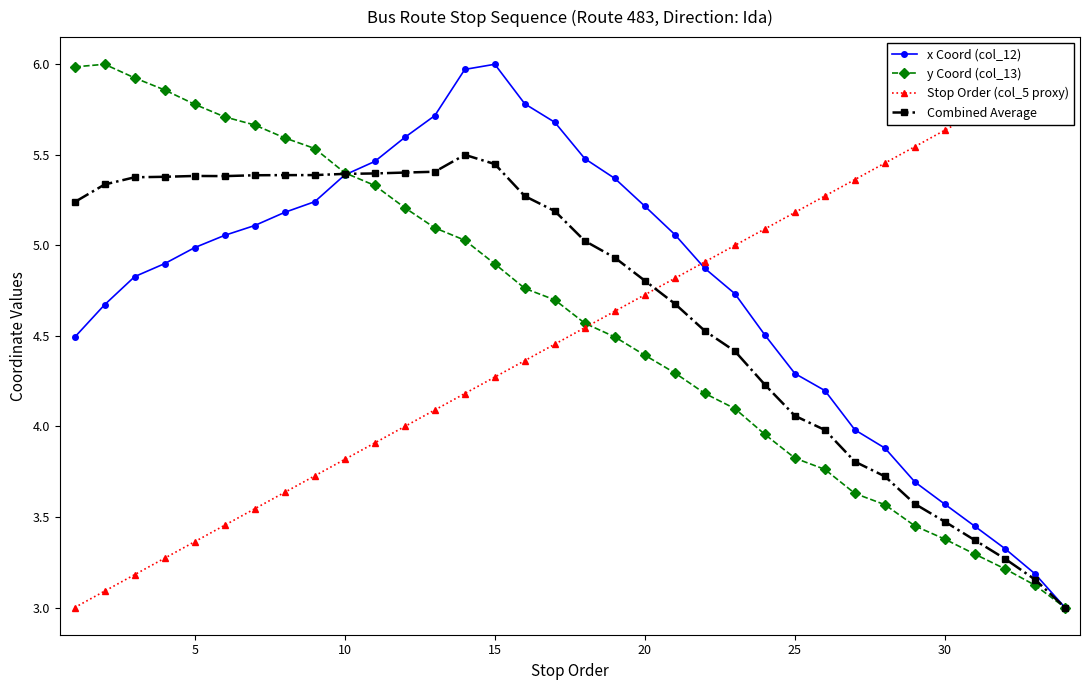

True or false: y Coord (col_13) has a value of 5.8 at 5.

True